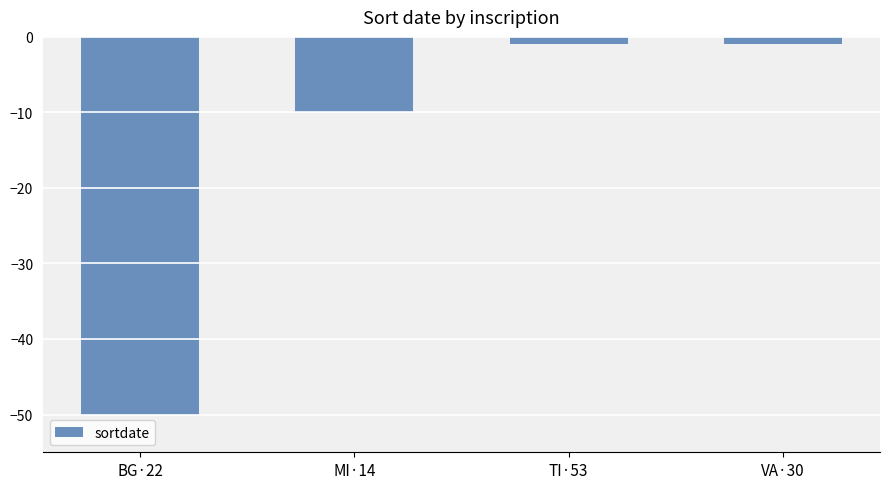

Reading left to right, extract all data points from this chart.

-50	-10	-1	-1